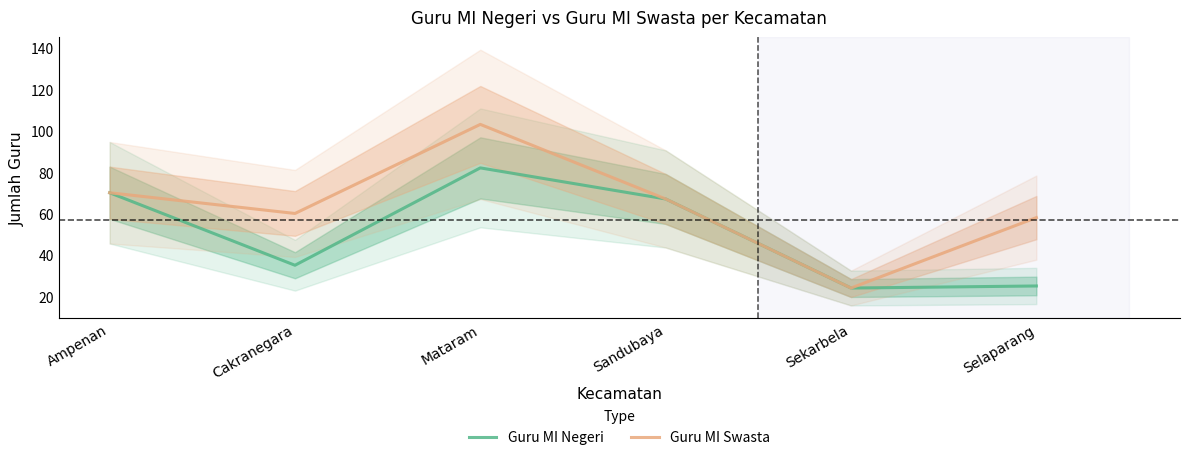

What is the sum of the Guru MI Negeri values at Mataram and Sekarbela?

106